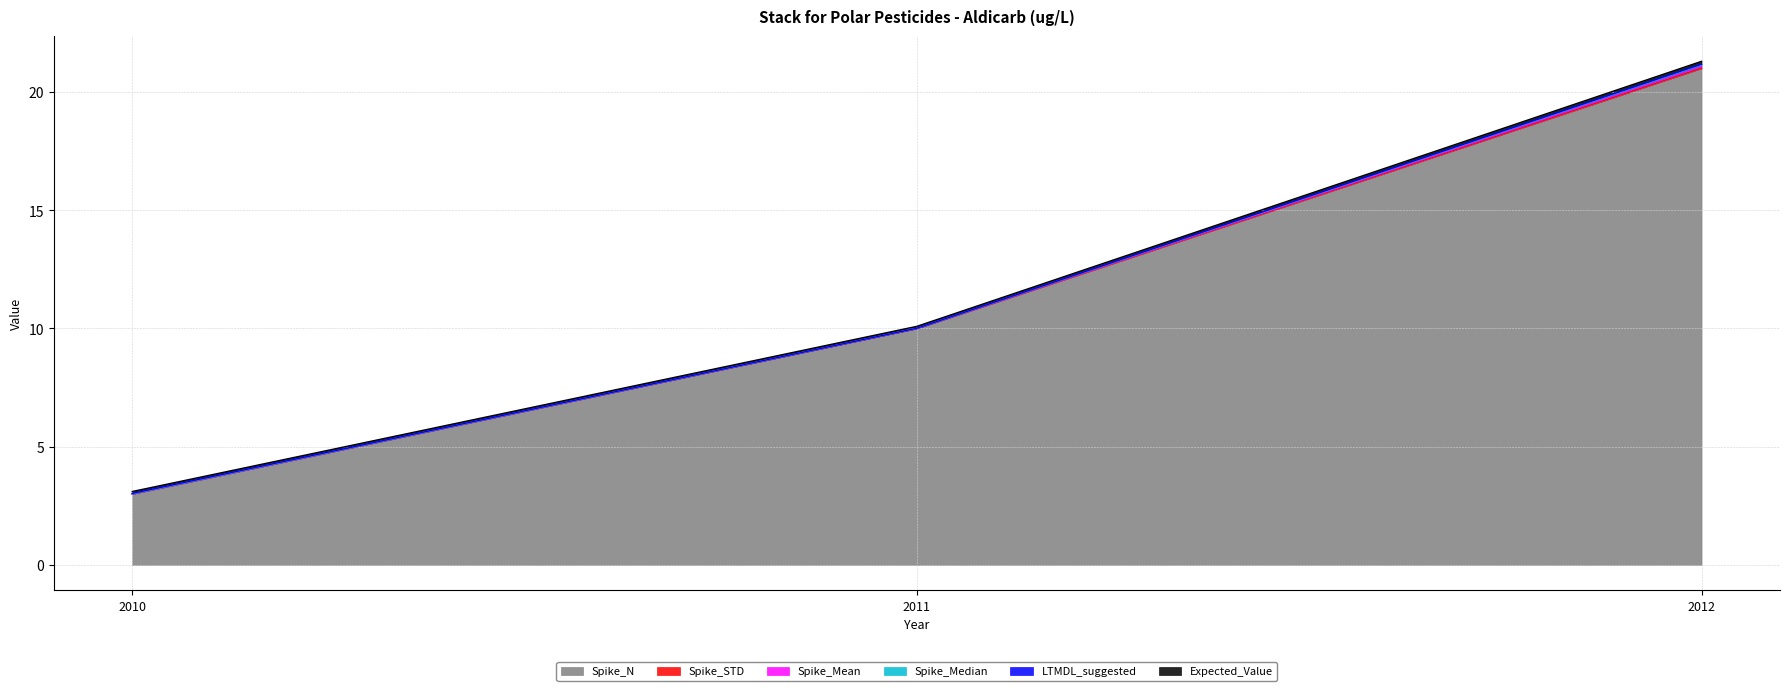

Is it true that Expected_Value equals 0.0 at 2010?

False